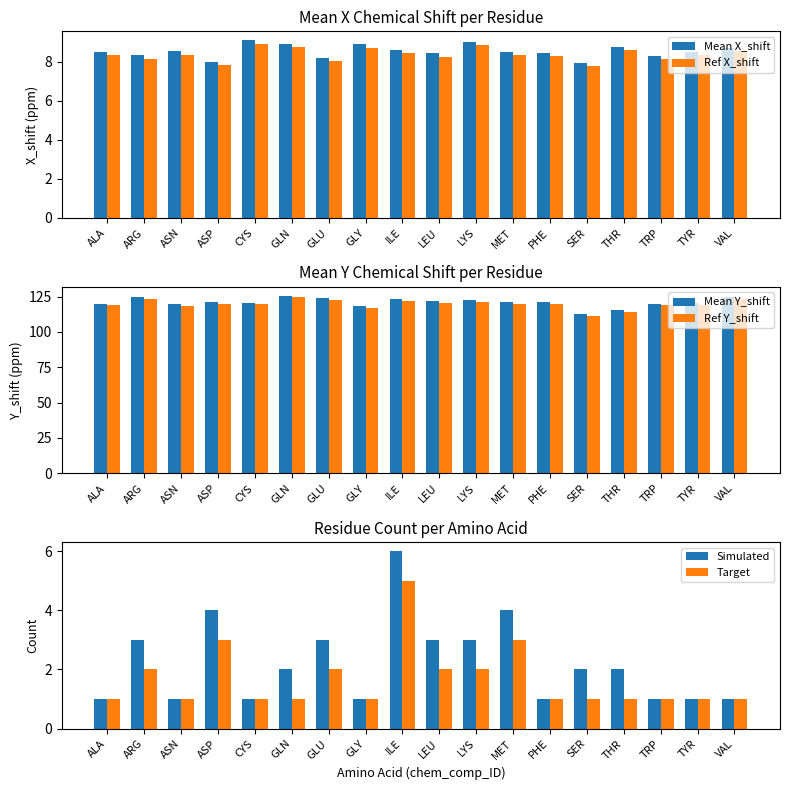

What is the total value across all series at SER?

242.5